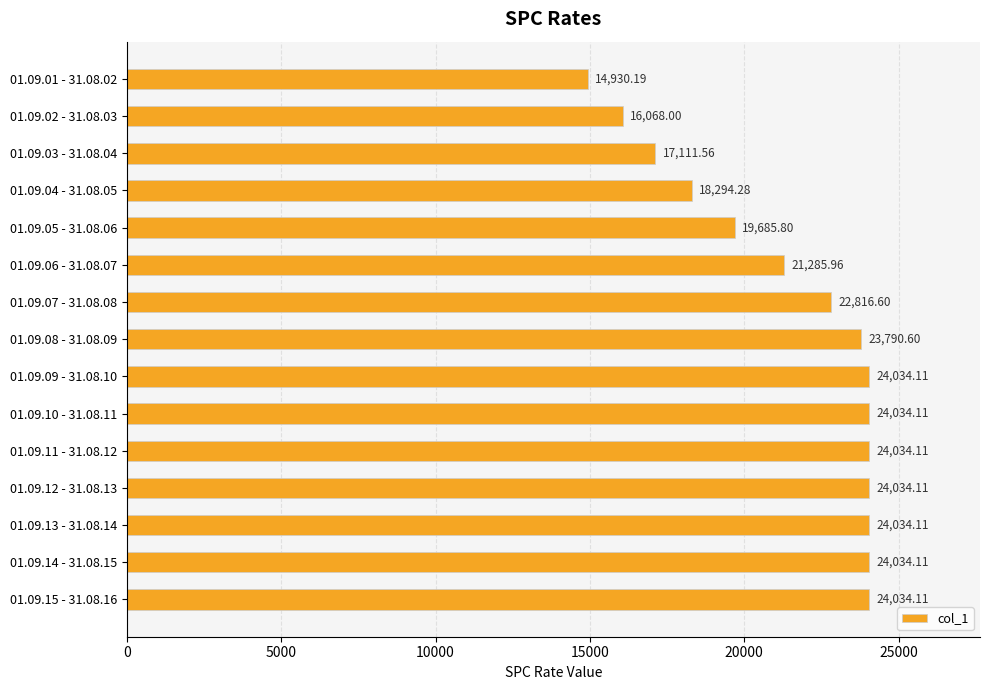

What is the sum of all values?

322221.8